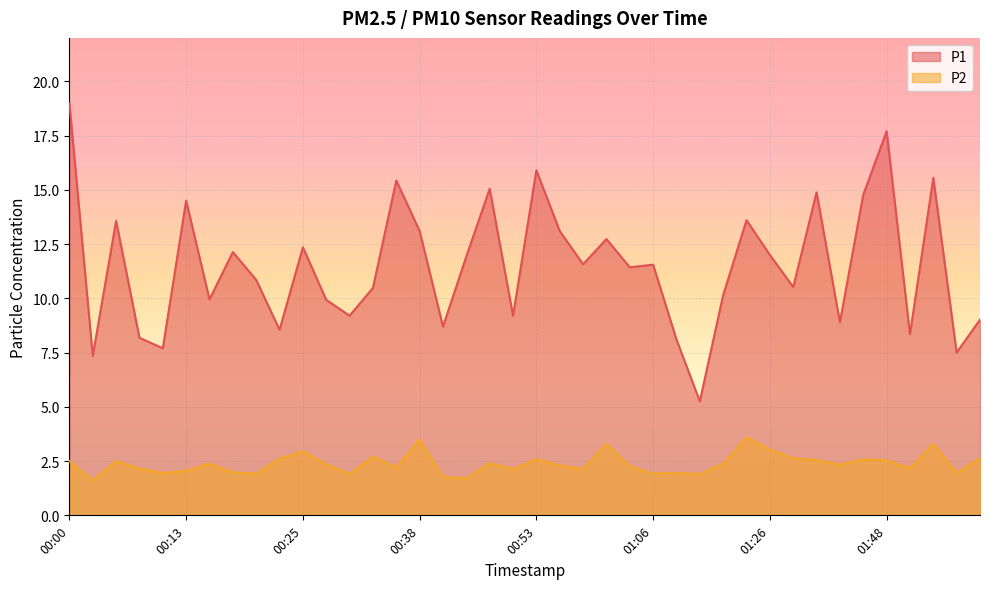

True or false: P2 has more than 2 interior local peaks.

True